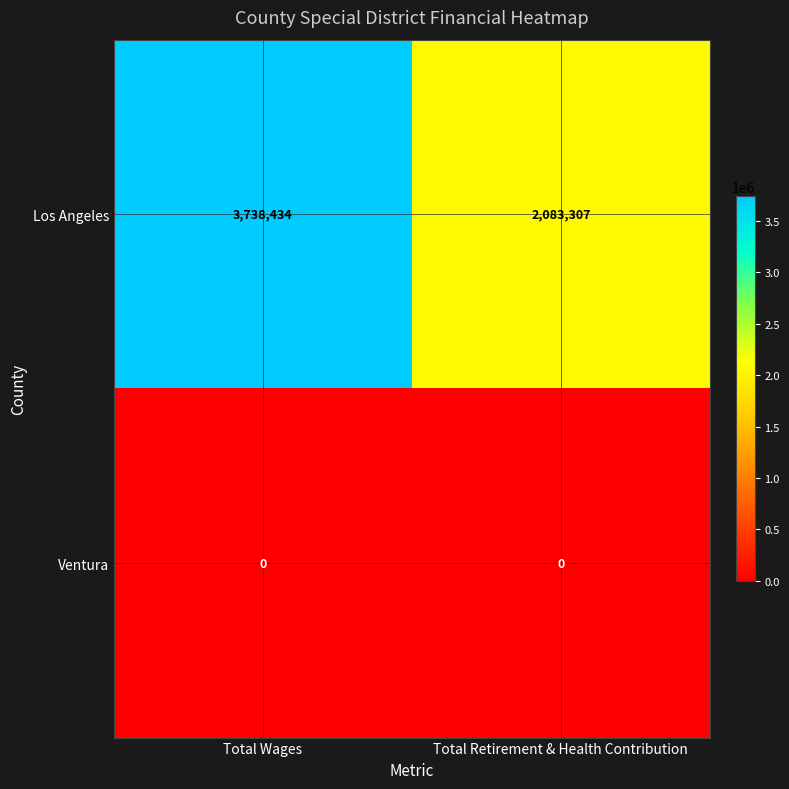

At which category does the chart reach its peak across all series?

Total Wages